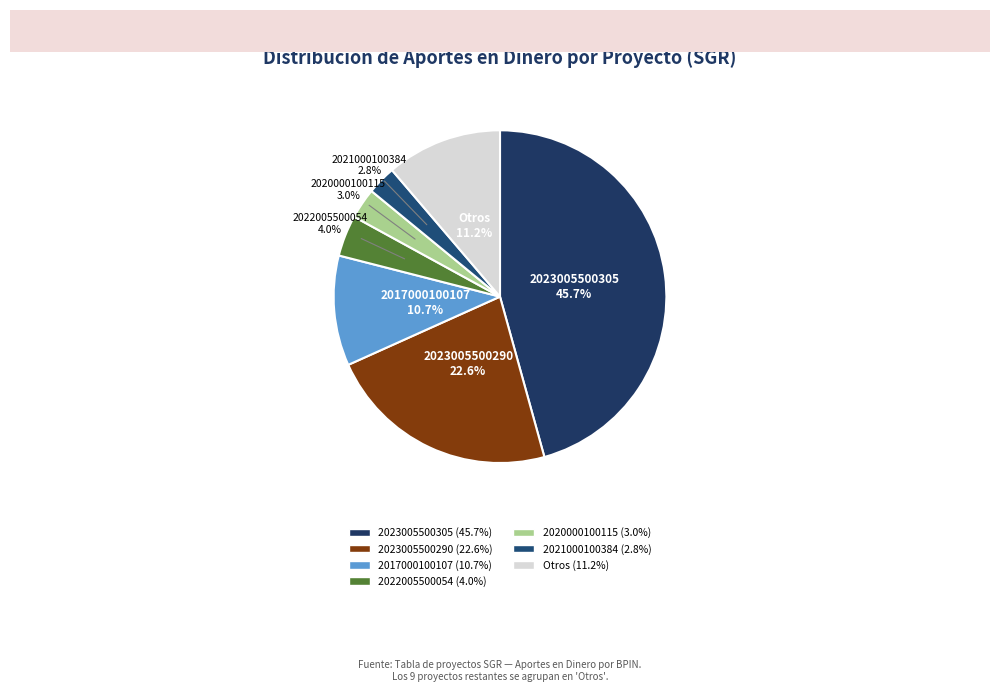

How many slices are in this pie chart?

7